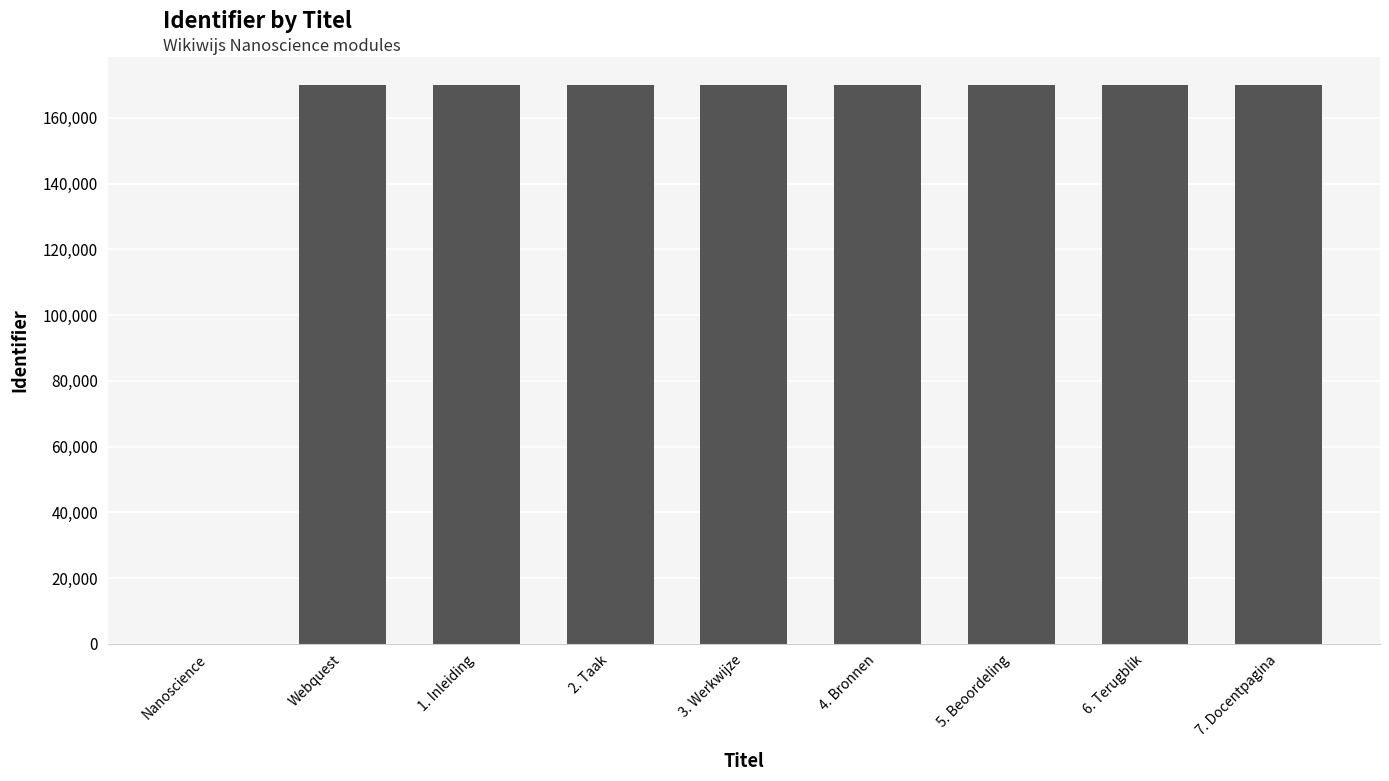

What is the greatest value displayed?

170015